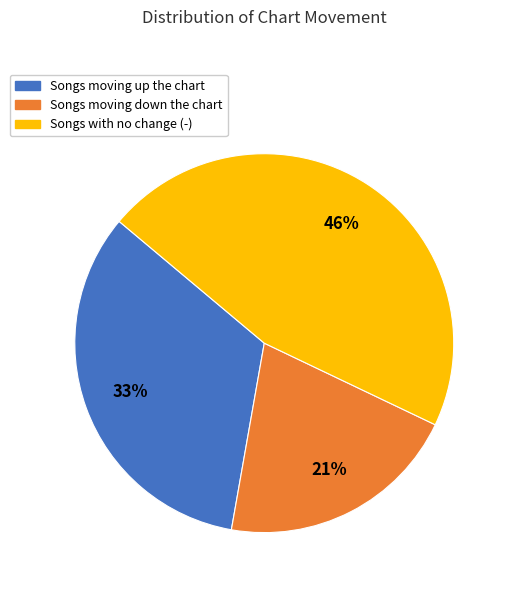

To the nearest percent, what is the average slice percentage?

33%